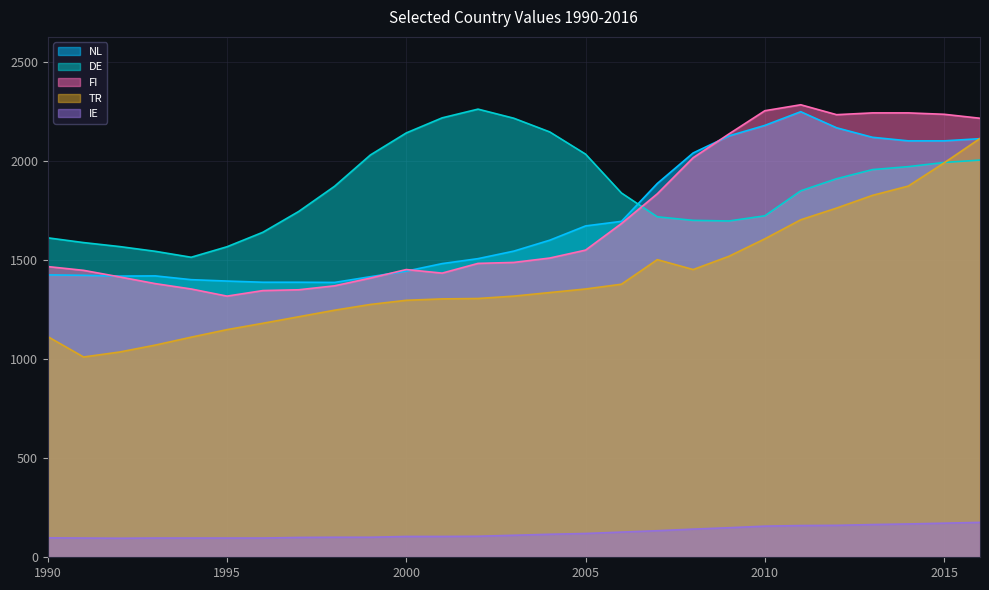

The value of TR at 1992 is 1035. True or false?

True